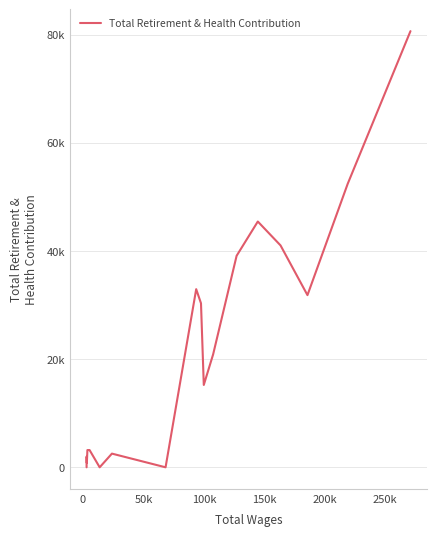

How many points are higher than both their immediate neighbors (excluding endpoints)?

4